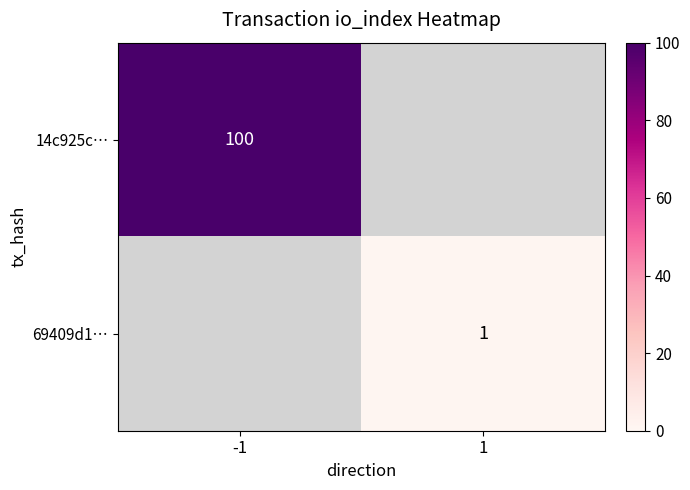

The 69409d1… series shows 0.4 at 1. True or false?

False